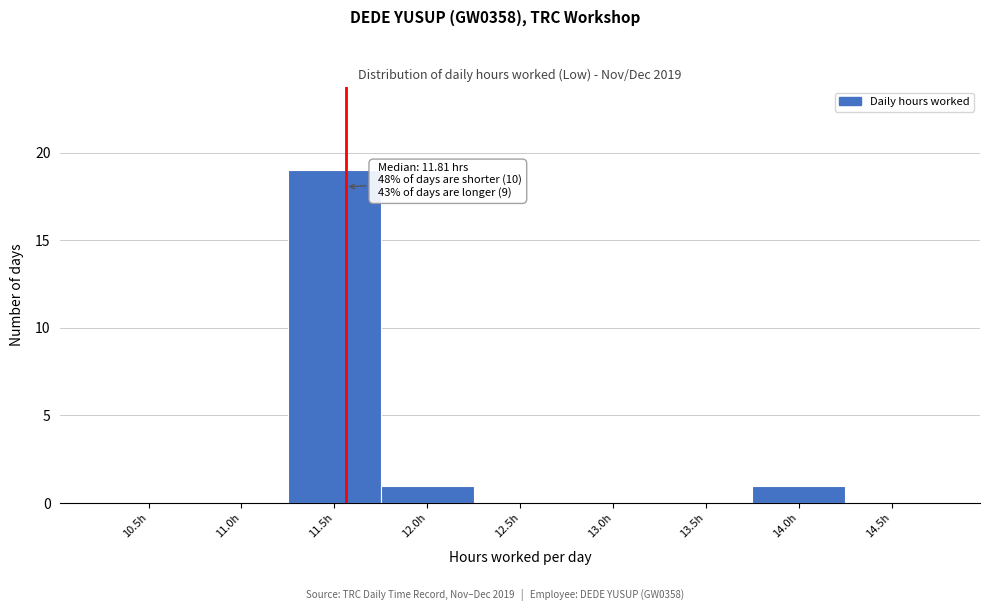

Reading left to right, transcribe all the data shown in this chart.

10.5h=0	11.0h=0	11.5h=19	12.0h=1	12.5h=0	13.0h=0	13.5h=0	14.0h=1	14.5h=0